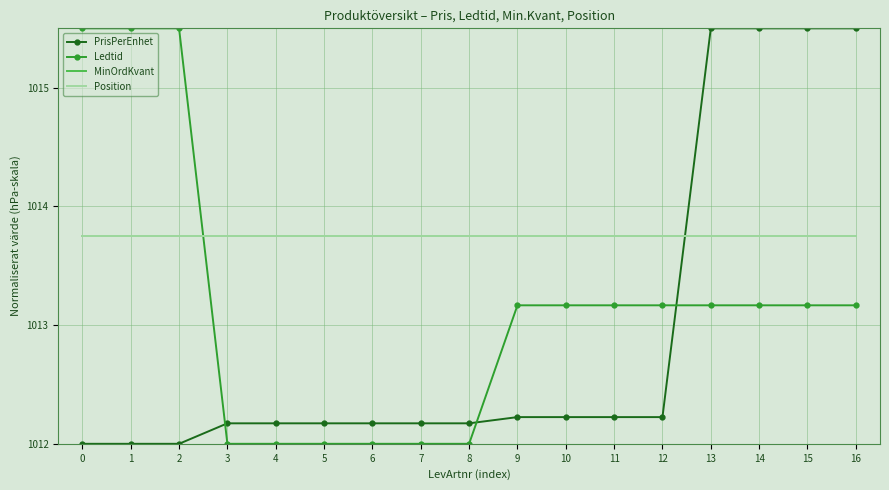

True or false: MinOrdKvant has more than 0 interior local peaks.

False